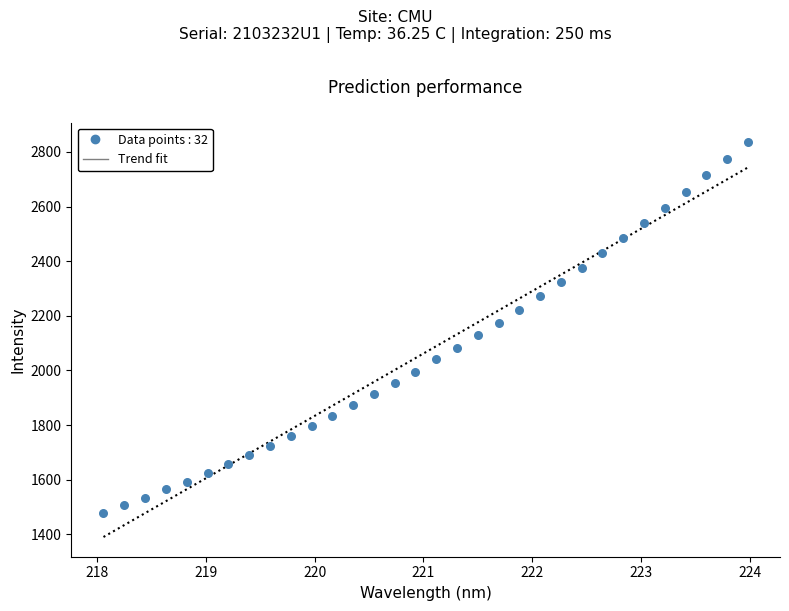

What is the range of X values (max minus min)?

5.9